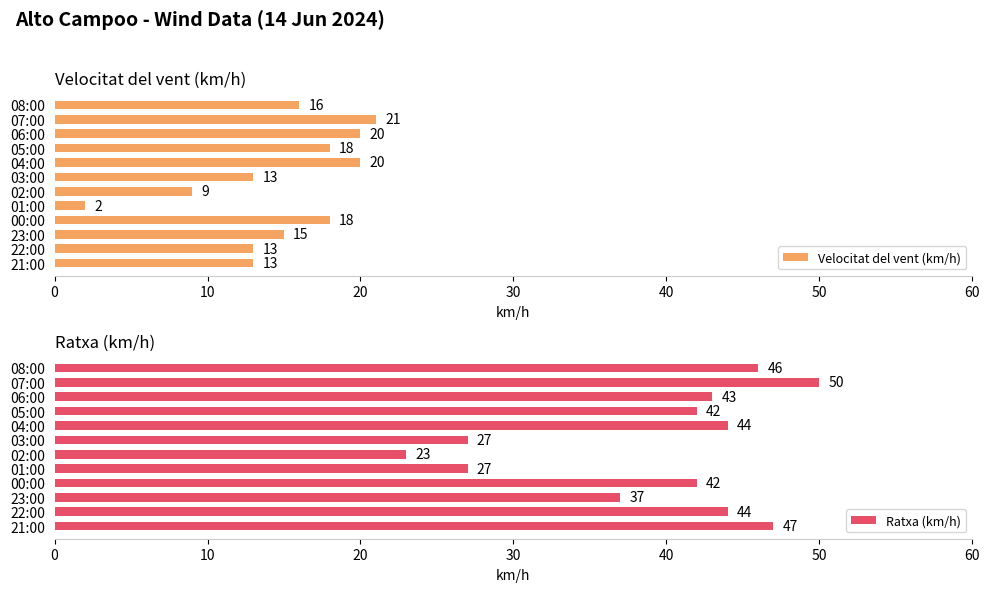

True or false: Velocitat del vent (km/h) has a value of 22 at 03:00.

False